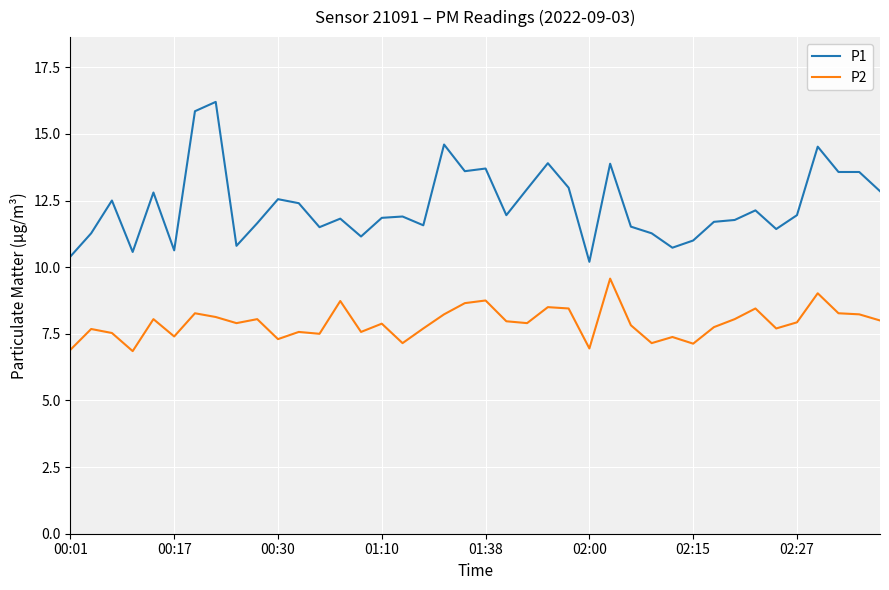

Which series has the largest range (max minus min)?

P1